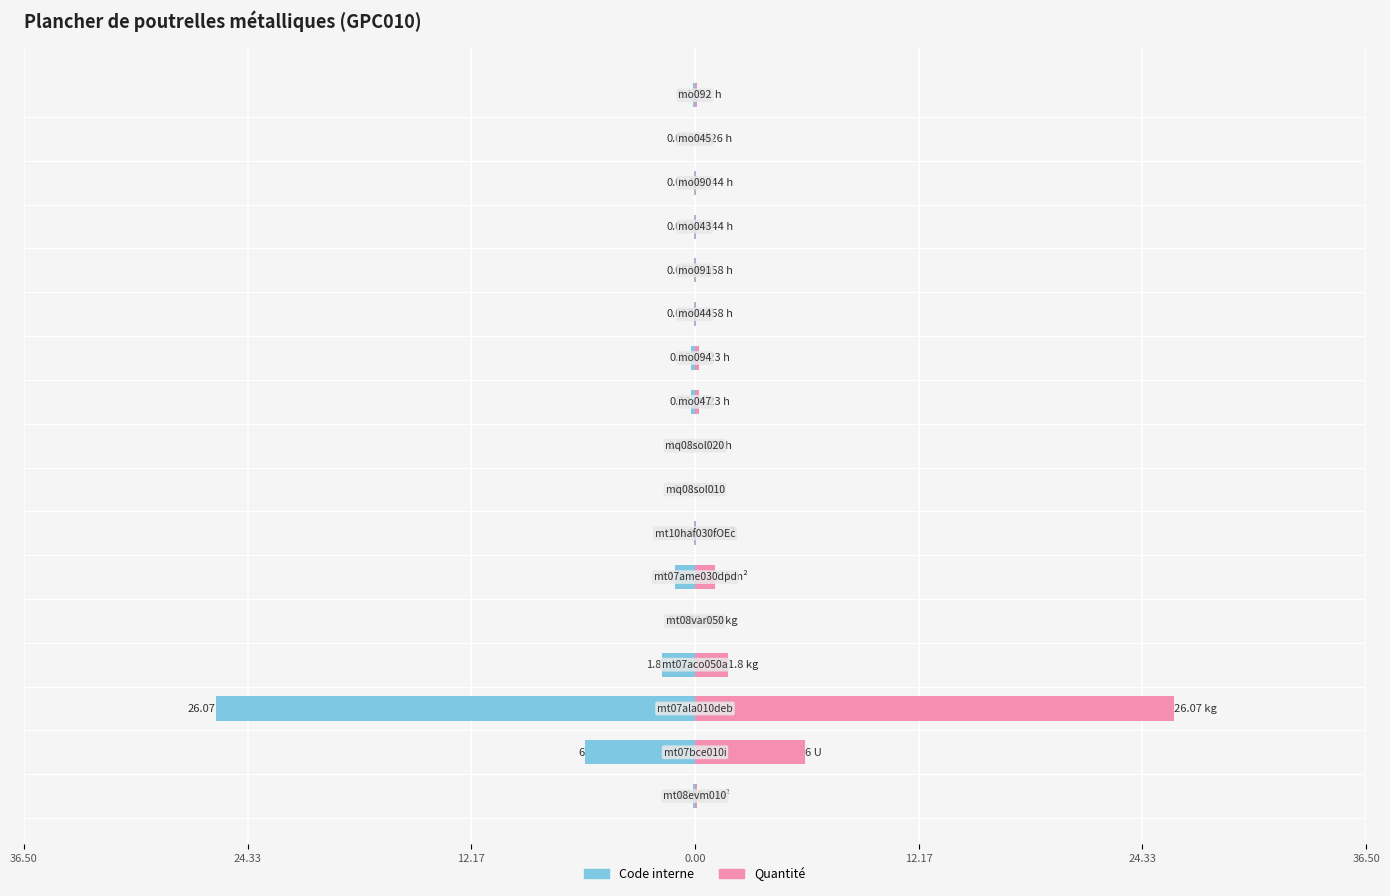

What is the average value of the Quantité series?

2.1